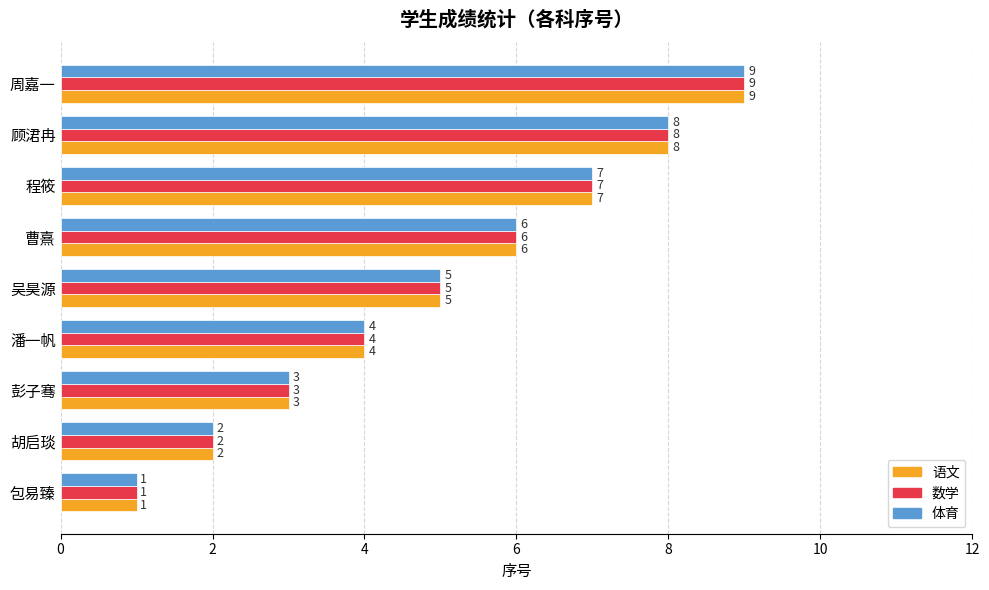

Rank the categories by 语文 value from lowest to highest.

包易臻, 胡启琰, 彭子骞, 潘一帆, 吴昊源, 曹熹, 程筱, 顾涒冉, 周嘉一